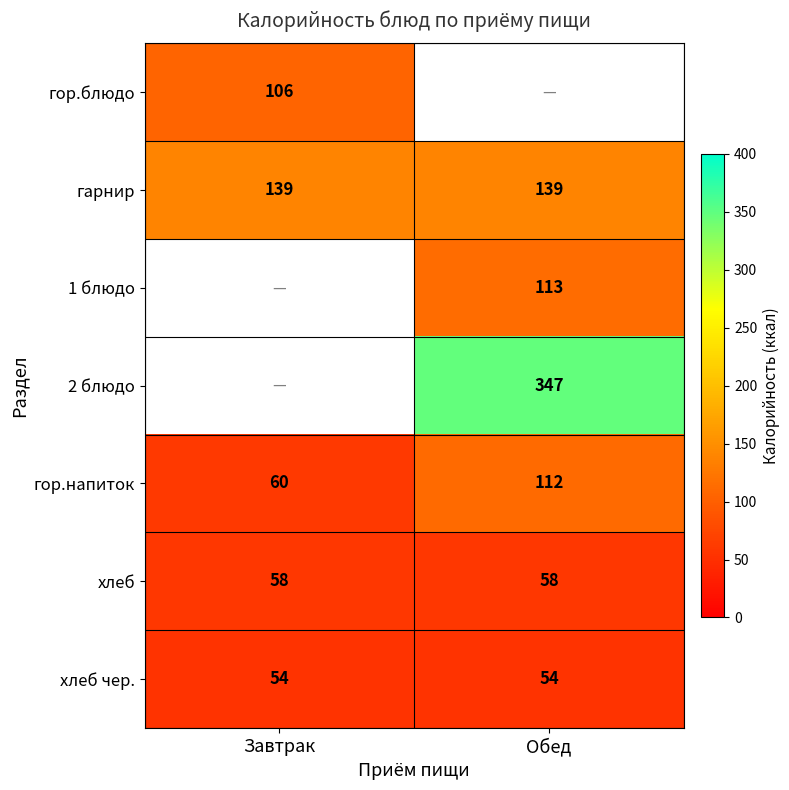

The value of гарнир at Обед is 233. True or false?

False